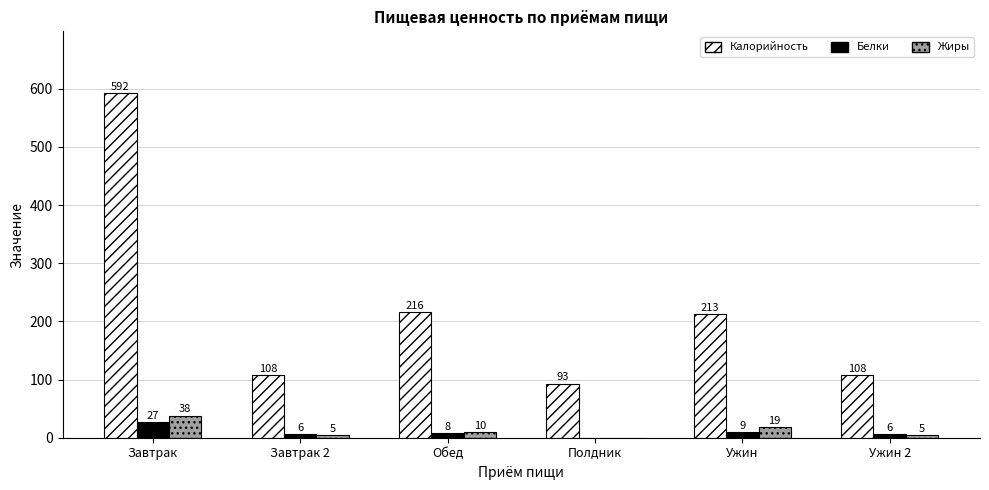

Where is Жиры nearest to the value 19?

Ужин